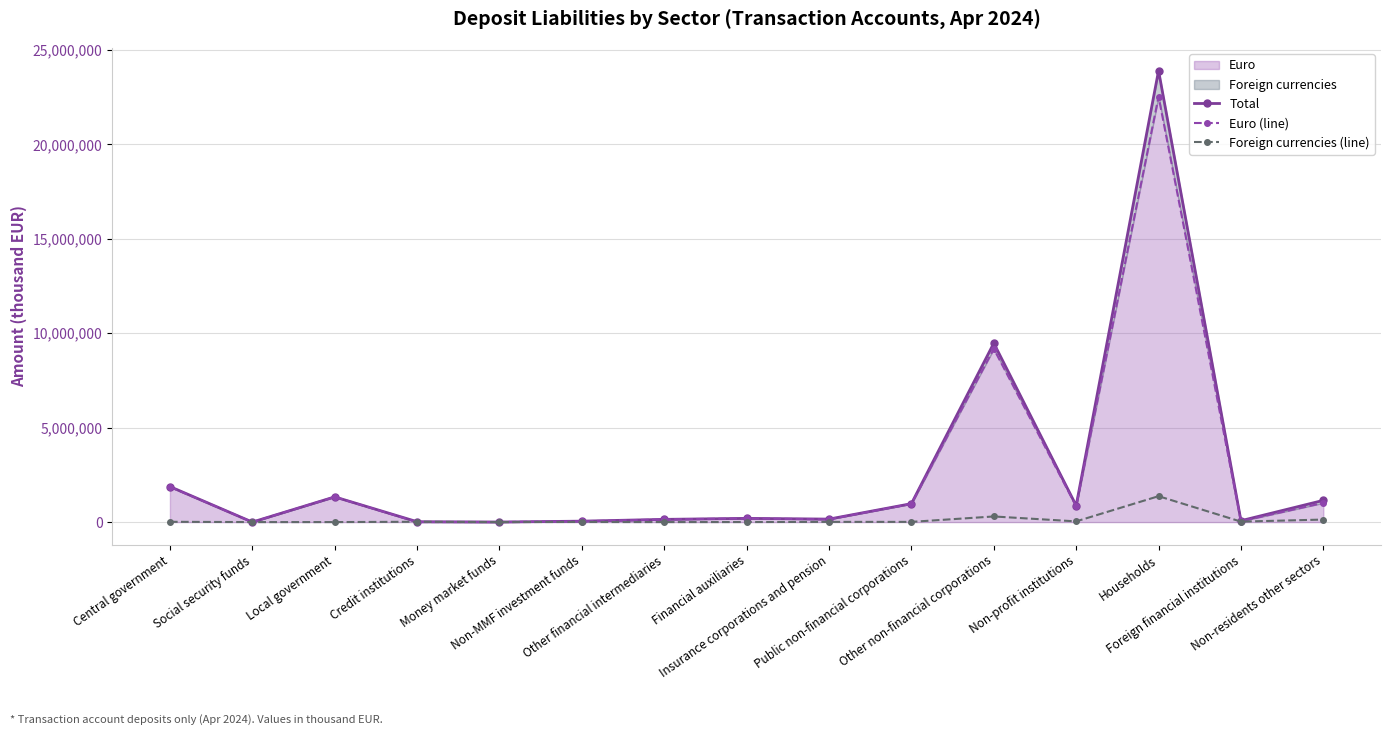

How many lines are shown in the chart?

3